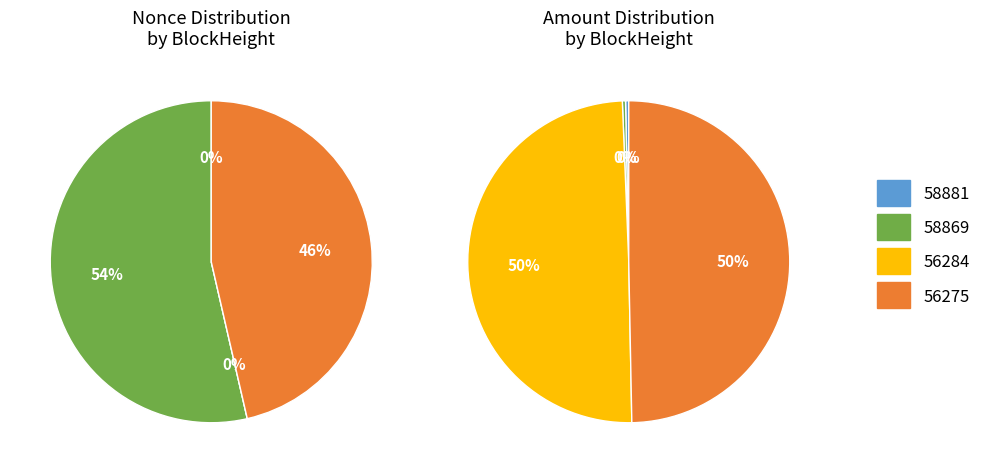

Is it true that 58881 is 1% of the pie?

False